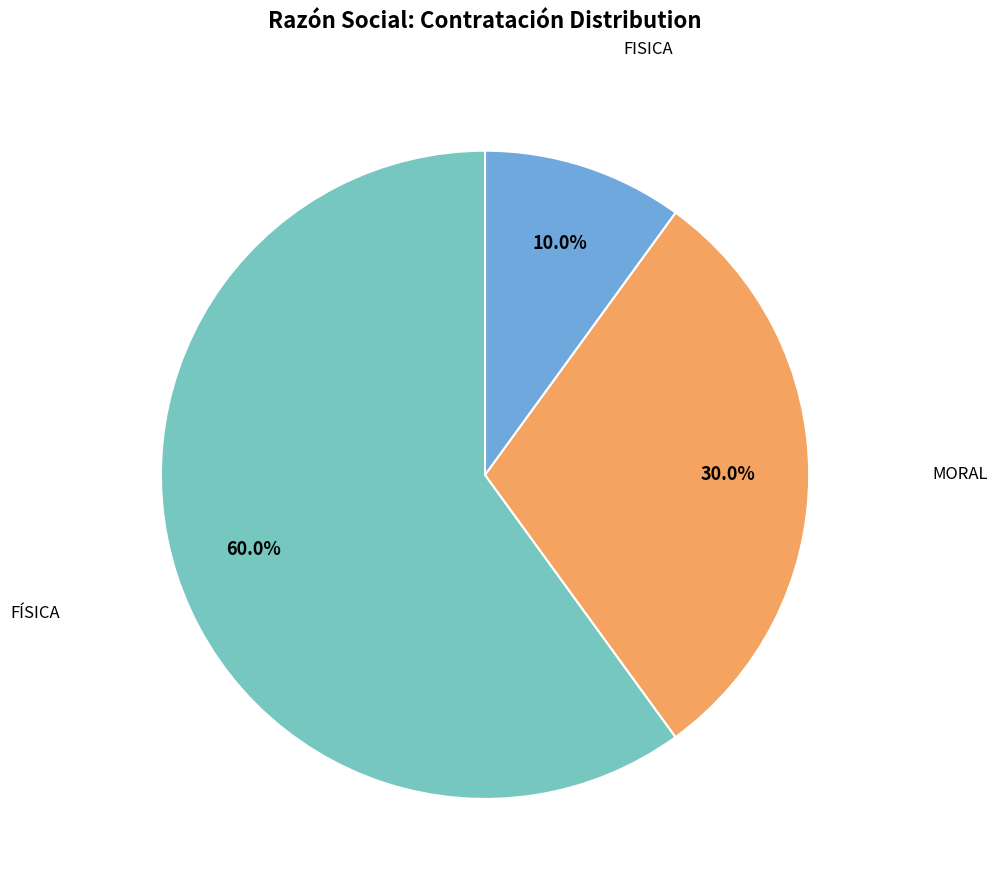

Does any single category account for the majority?

Yes